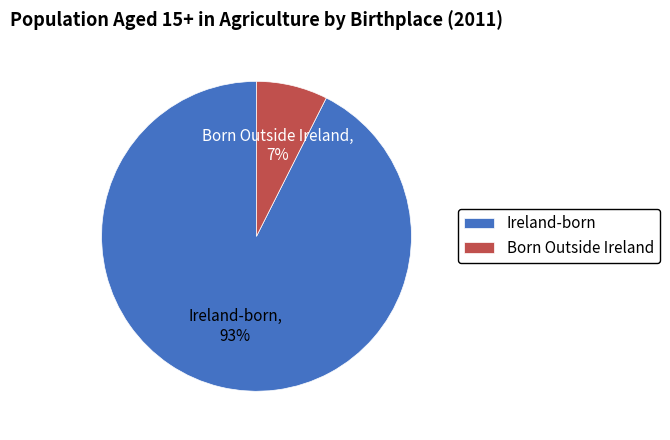

Do Born Outside Ireland and Ireland-born together represent more than half of the pie?

Yes